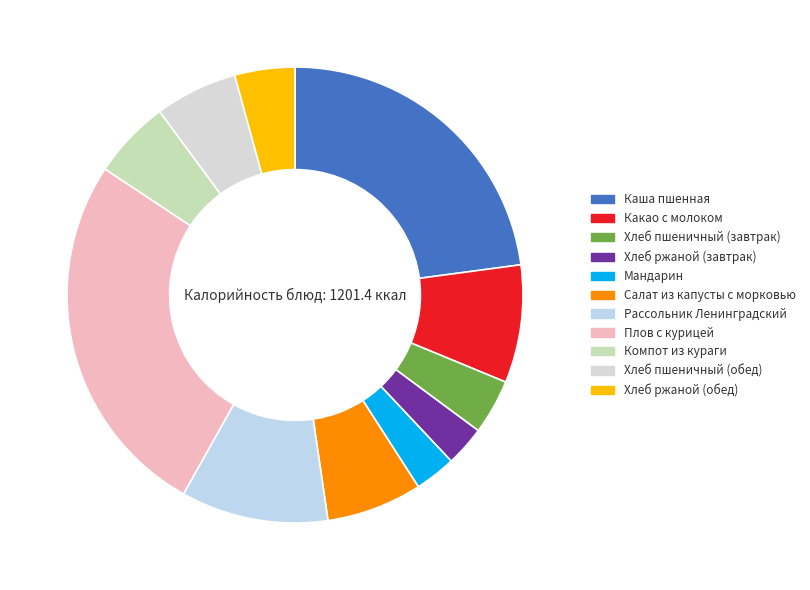

Does Каша пшенная account for over 50% of the chart?

No